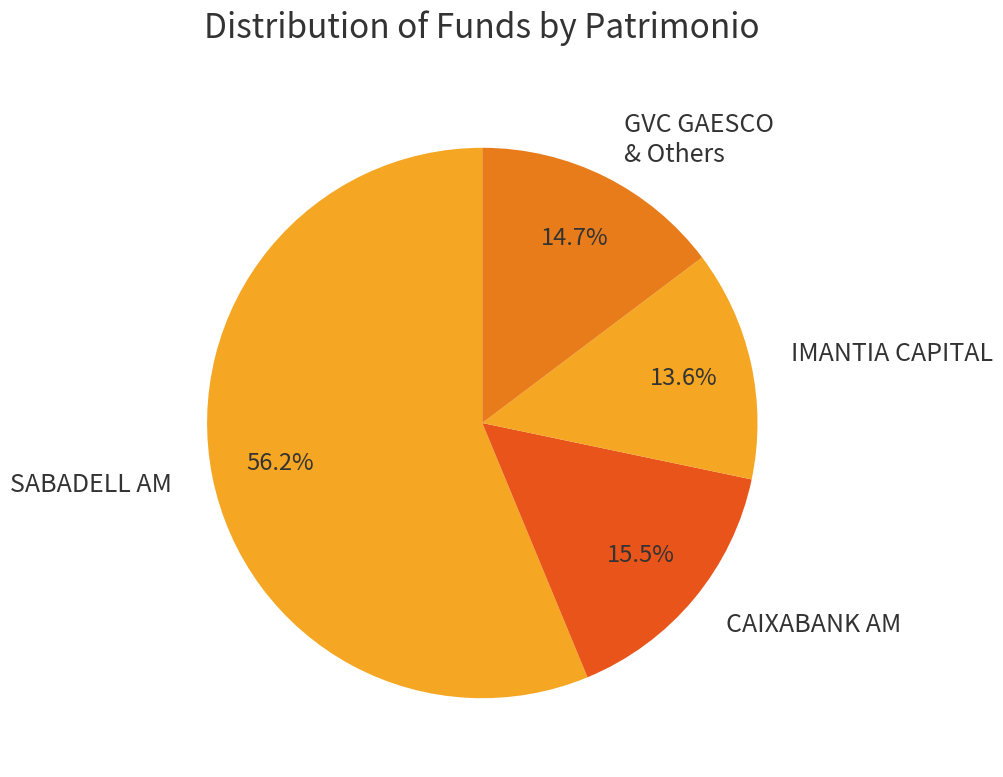

To the nearest percent, what is the difference between the largest and smallest slice percentages?

43%